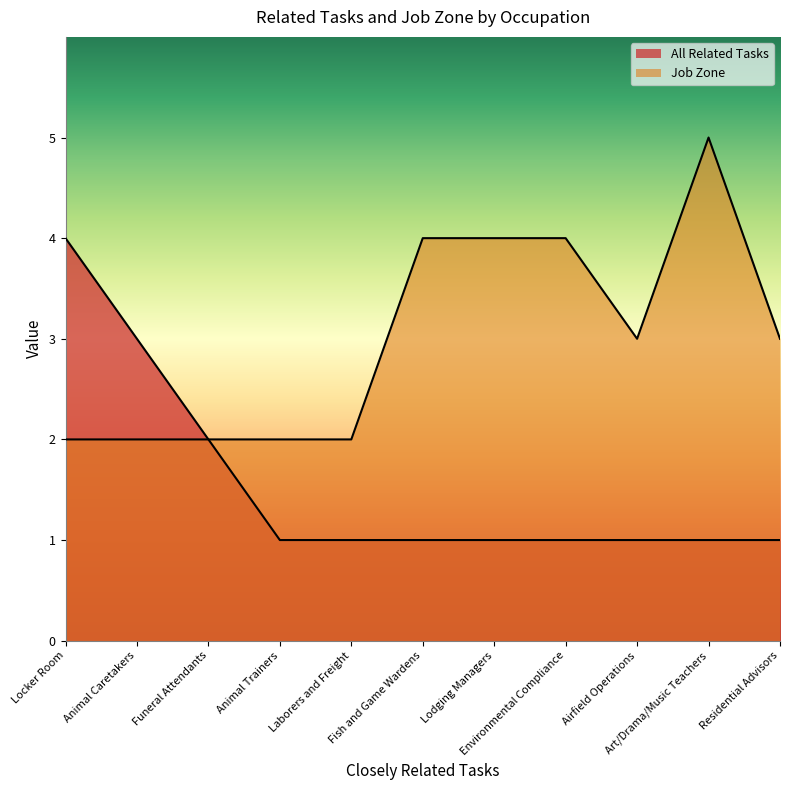

What are all the series names shown in the legend?

All Related Tasks, Job Zone